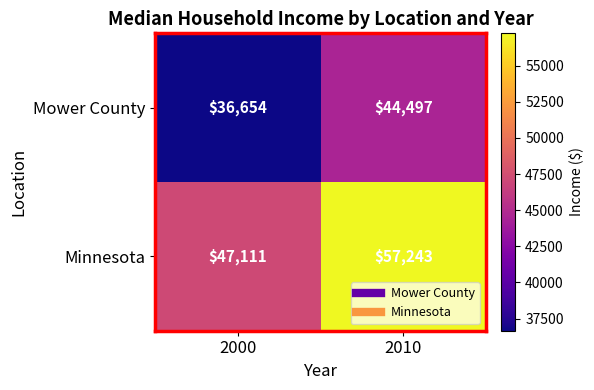

What is the maximum value for Minnesota?

57243